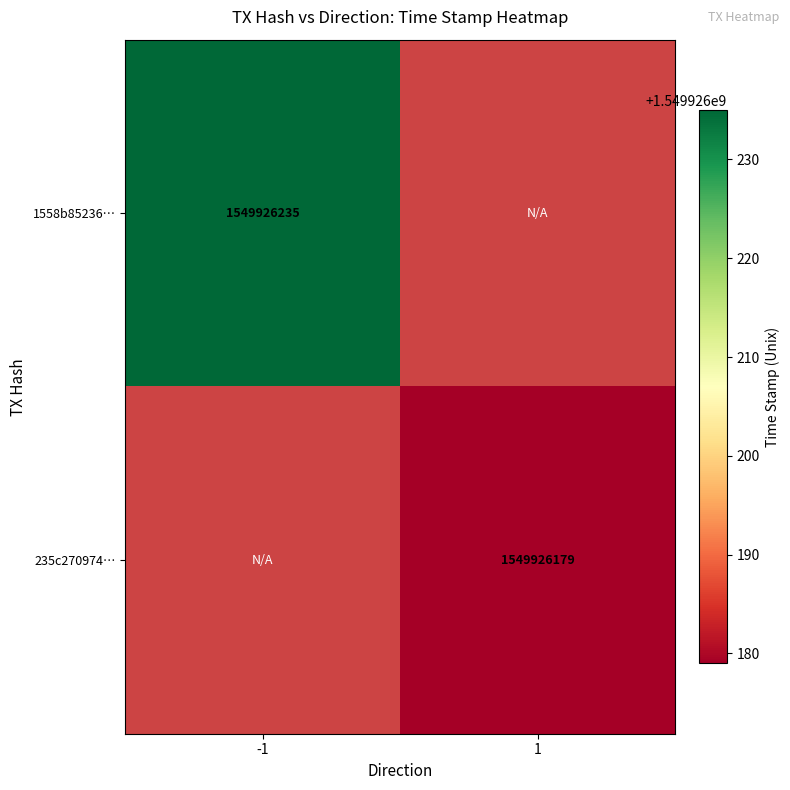

Which series changed the most between direction and time_stamp?

1558b85236adfa7ff285fd3cab3a5c75b42bc44